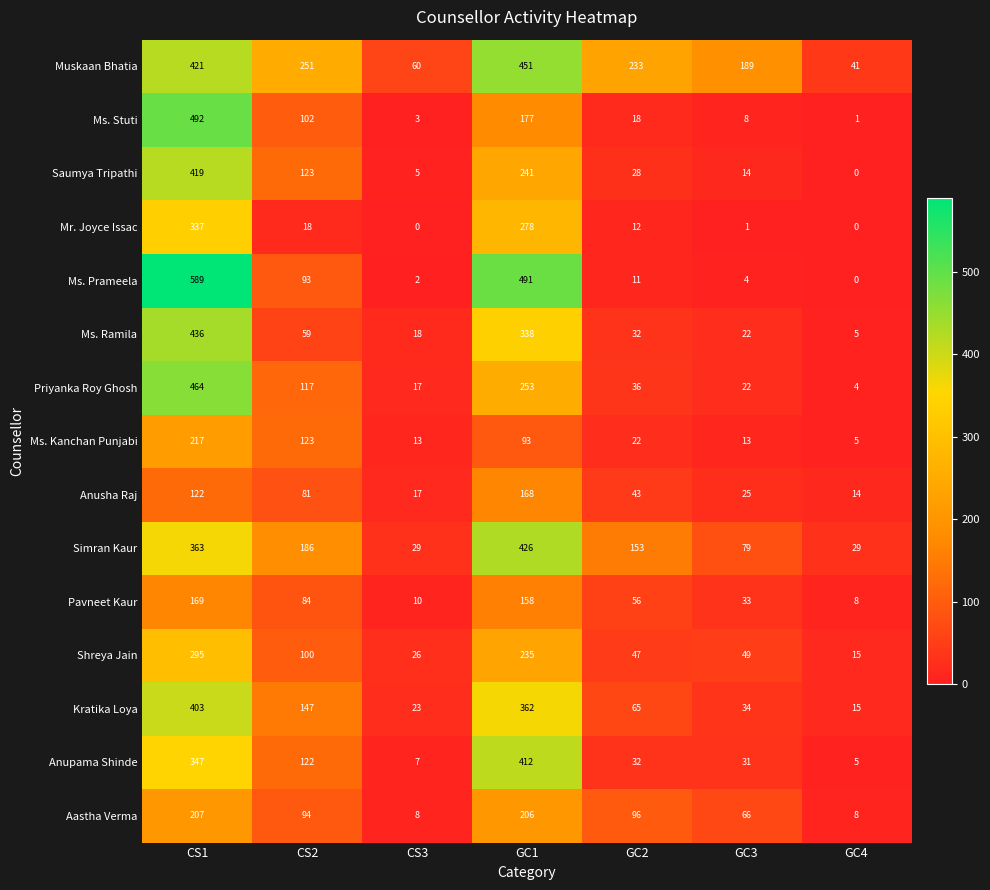

At which label is Ms. Prameela closest to 294?

GC1